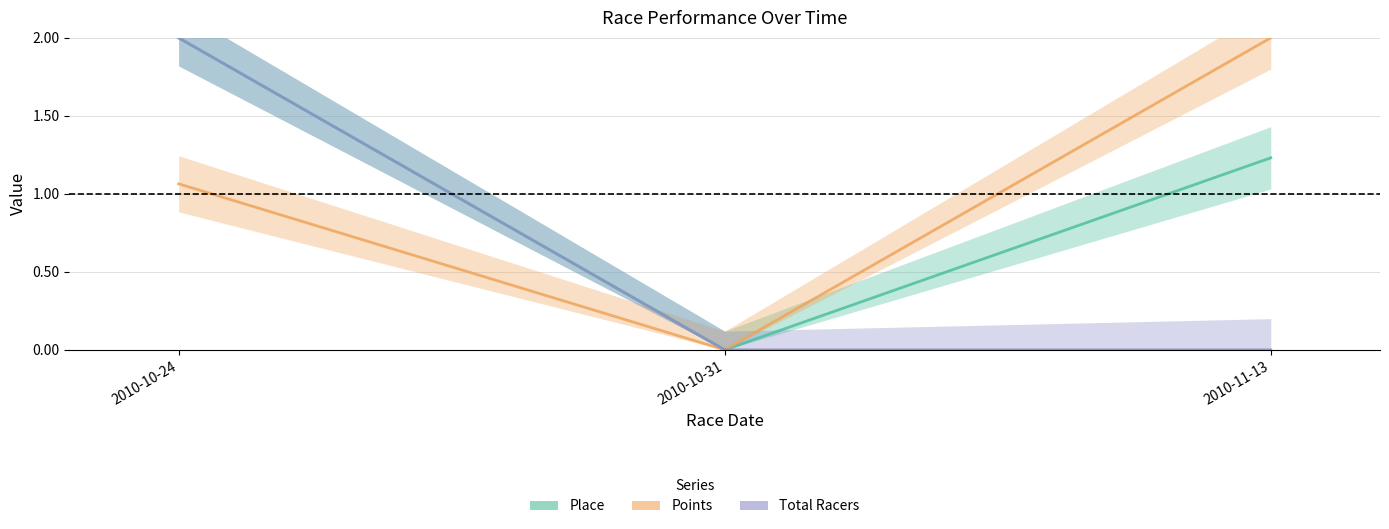

Which series changed the most between 2010-10-24 and 2010-11-13?

Total Racers